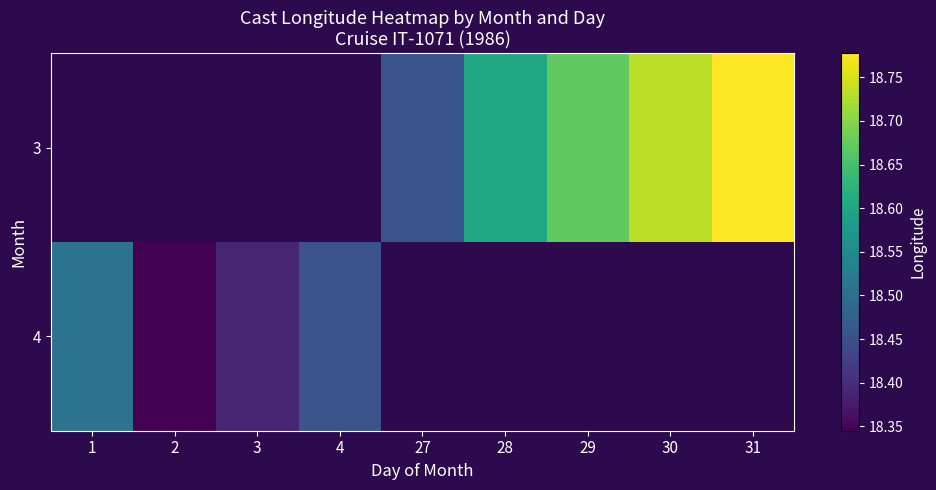

Between 27 and 3, which is larger?

3